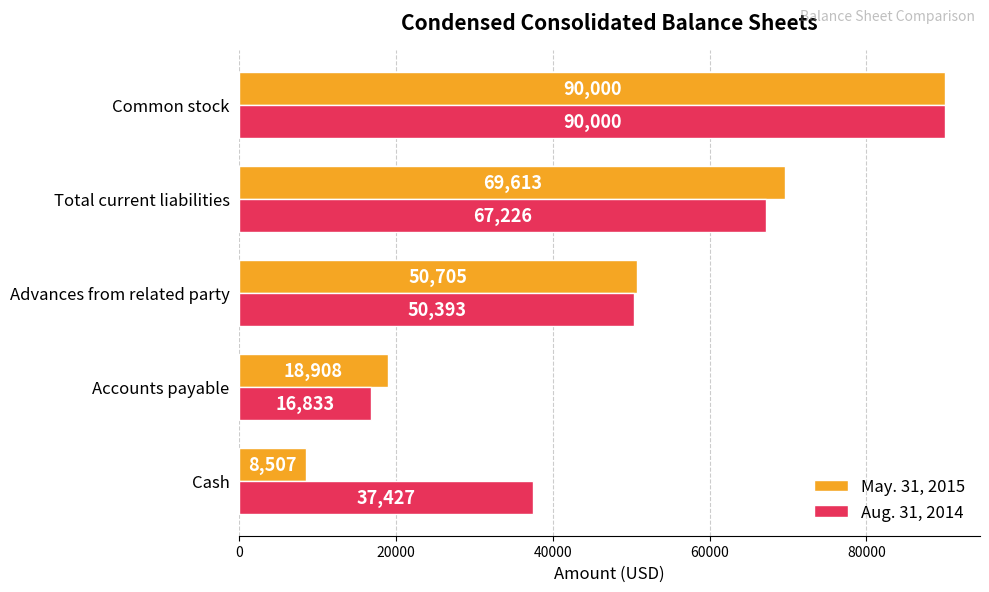

Rank the series by their average value, from highest to lowest.

Aug. 31, 2014, May. 31, 2015